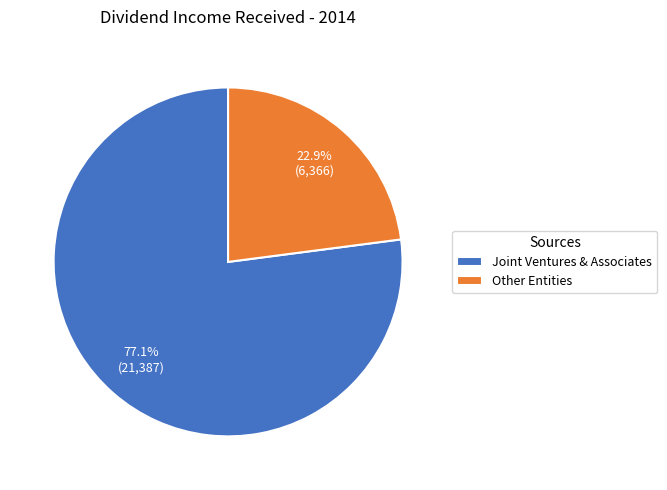

What is the smallest slice in the pie chart?

Other Entities